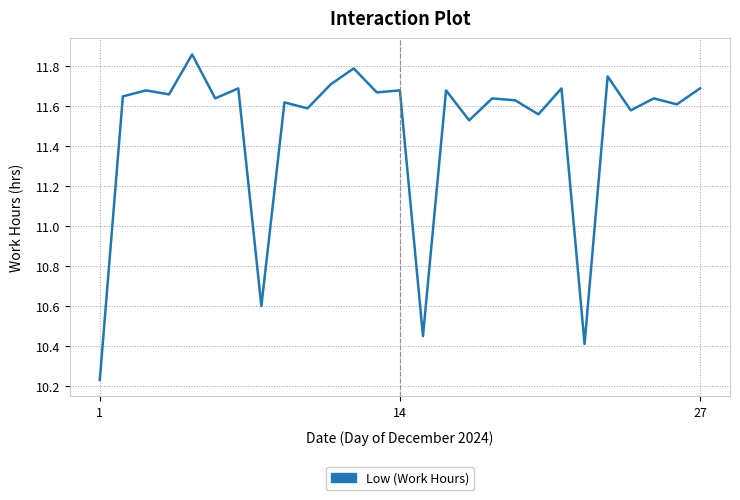

What is the difference between the maximum and minimum values?

1.6